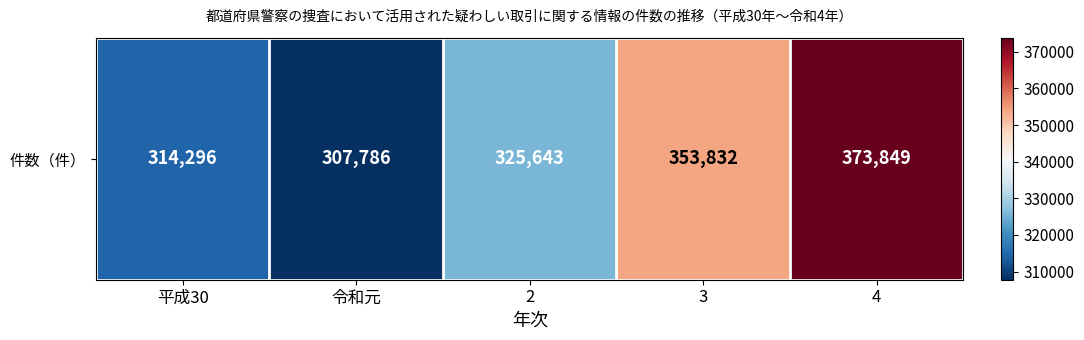

What is the greatest value displayed?

373849